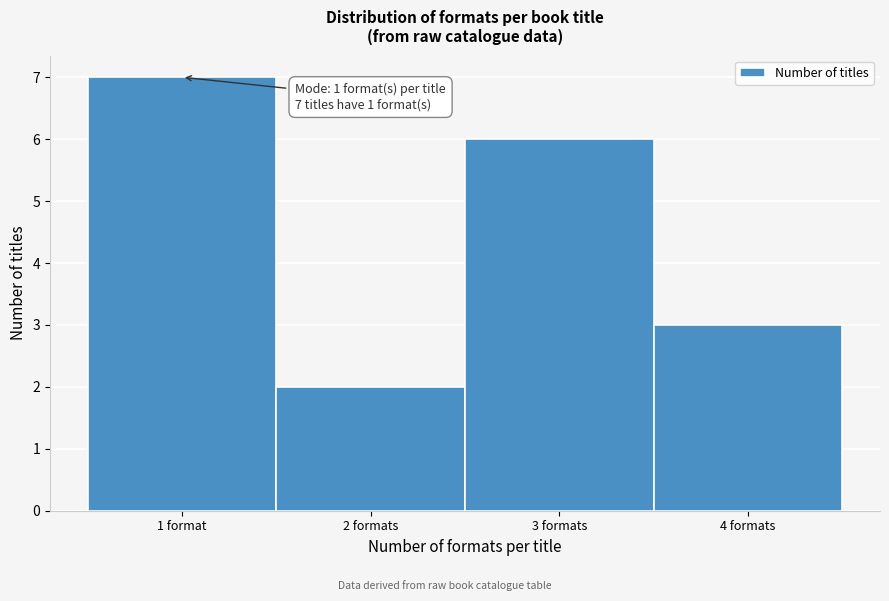

Reading left to right, list all the values displayed in this chart.

1 format=7	2 formats=2	3 formats=6	4 formats=3